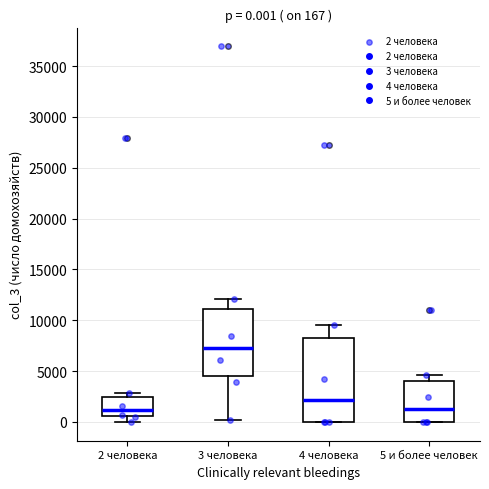

Which box is the tallest, from its lower edge to its upper edge?

4 человека